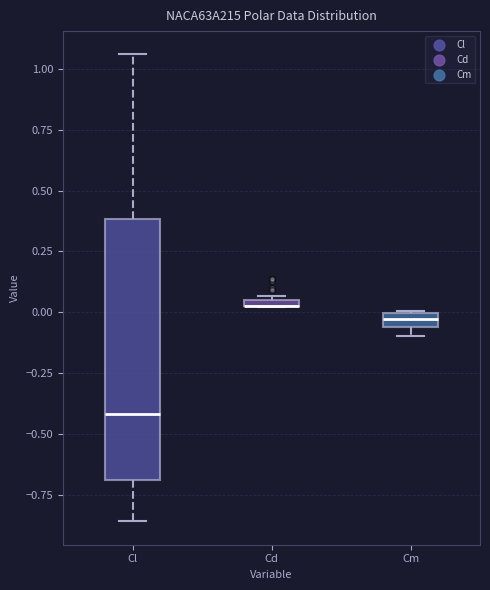

Comparing the boxes themselves (not the whiskers), which one is the tallest?

Cl